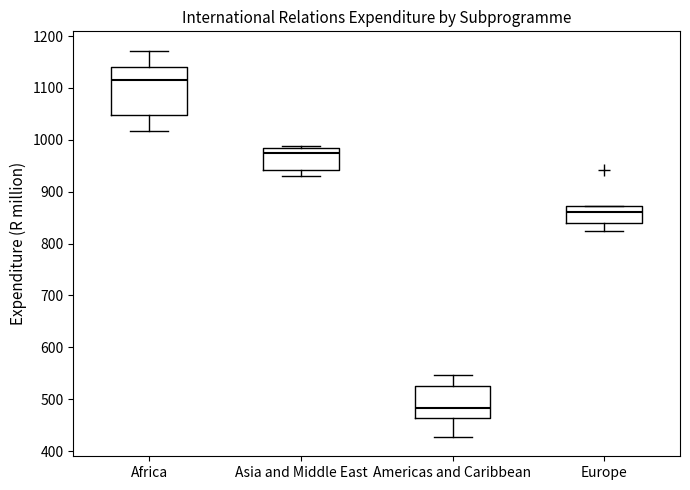

Which box is the tallest, from its lower edge to its upper edge?

Africa